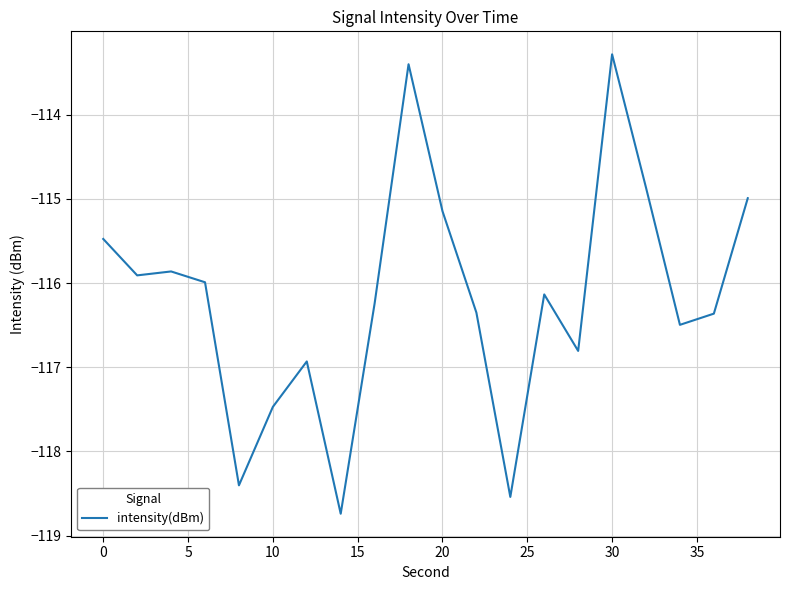

What is the difference between the maximum and minimum values?

5.5